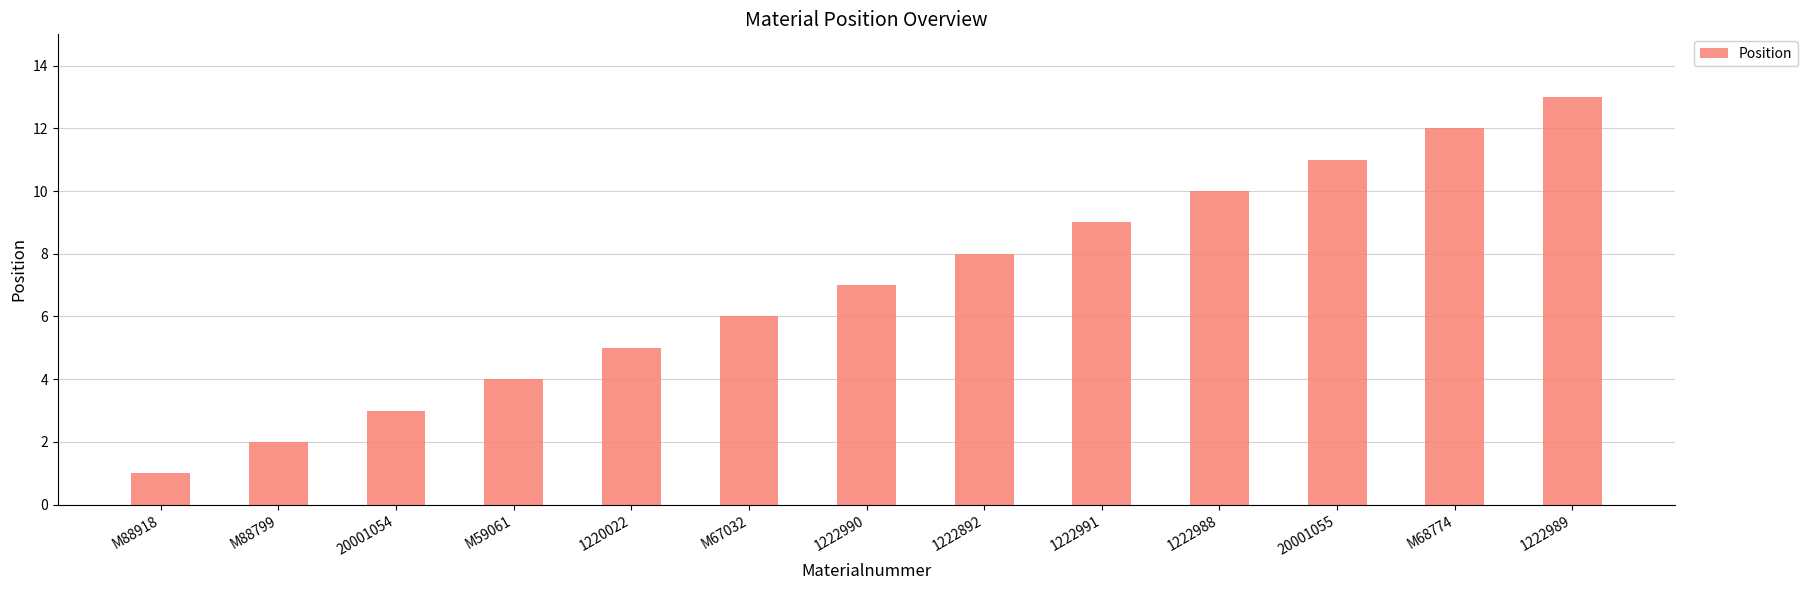

List the labels in order of value, smallest first.

M88918, M88799, 20001054, M59061, 1220022, M67032, 1222990, 1222892, 1222991, 1222988, 20001055, M68774, 1222989